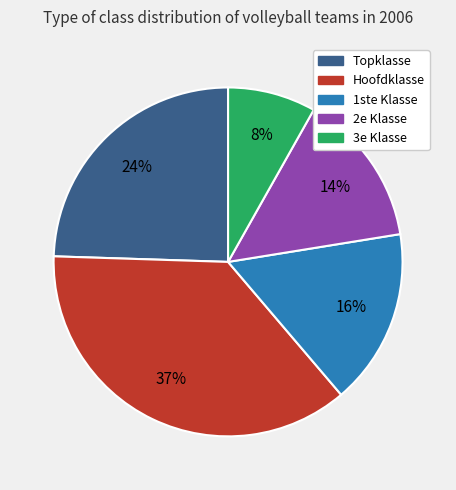

Is Topklasse the majority of the pie?

No